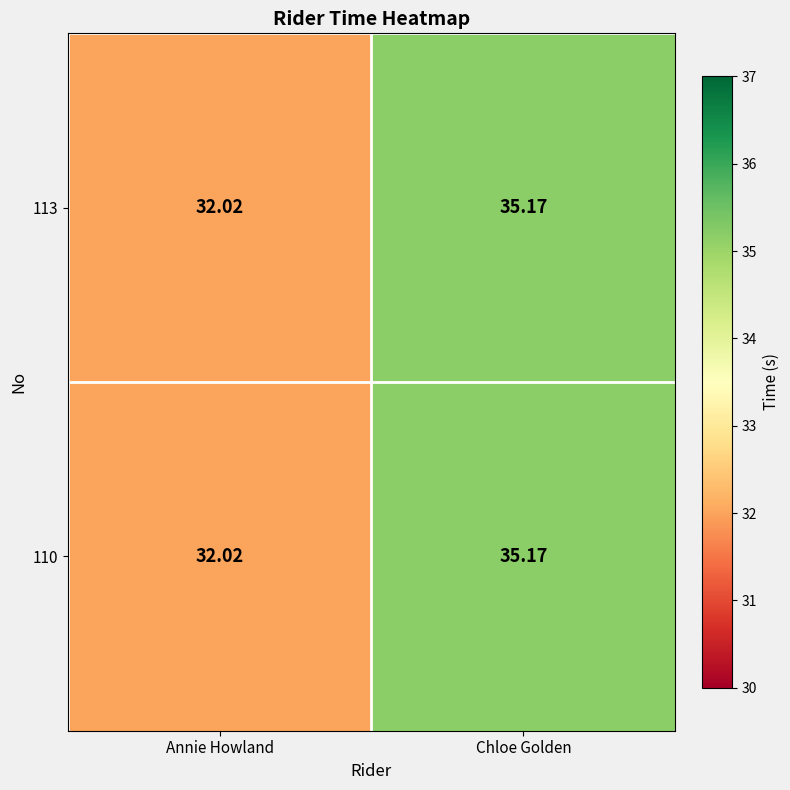

Where does the 113 series first go above 35?

Chloe Golden